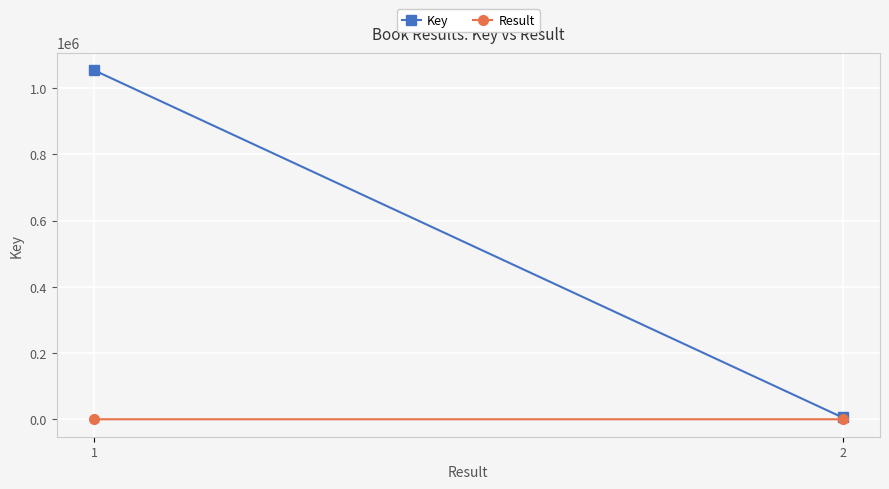

What is the lowest value of the Result series?

1